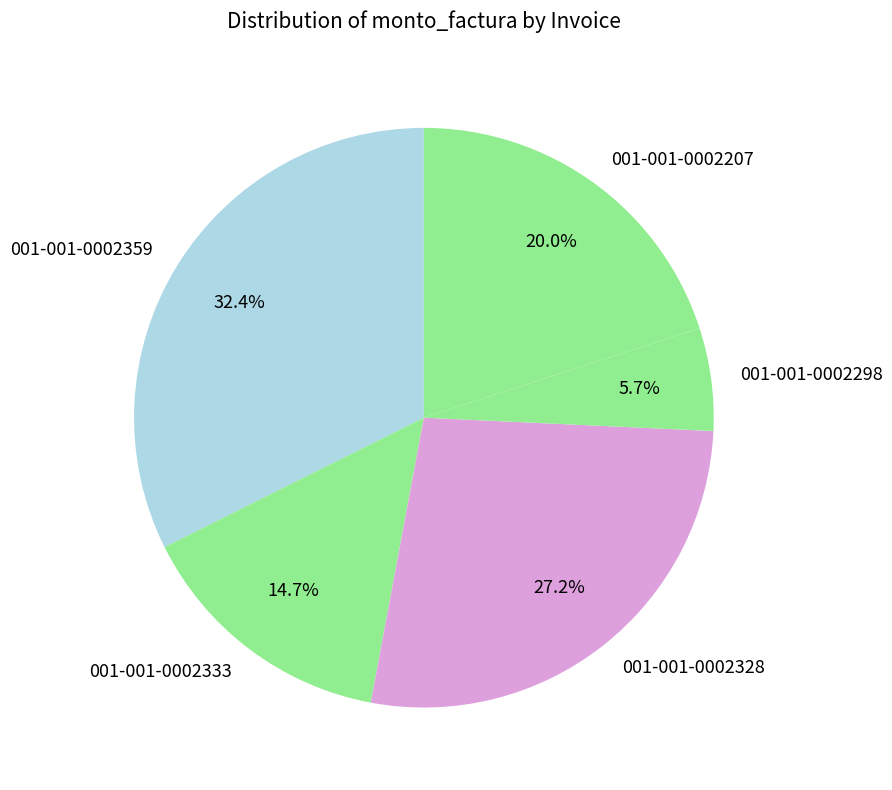

Rank the categories by value from lowest to highest.

001-001-0002298, 001-001-0002333, 001-001-0002207, 001-001-0002328, 001-001-0002359